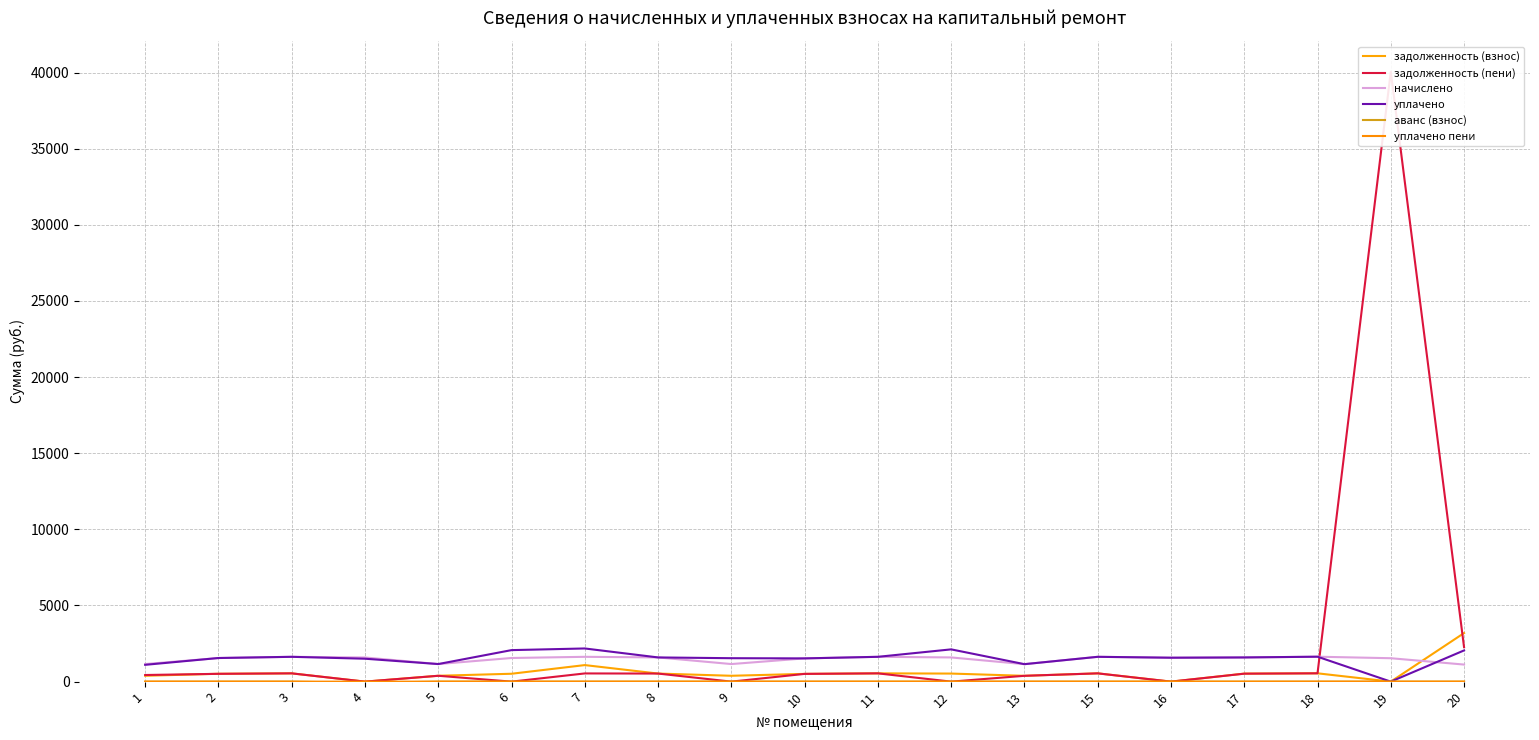

At which category is the sum across all series the highest?

19